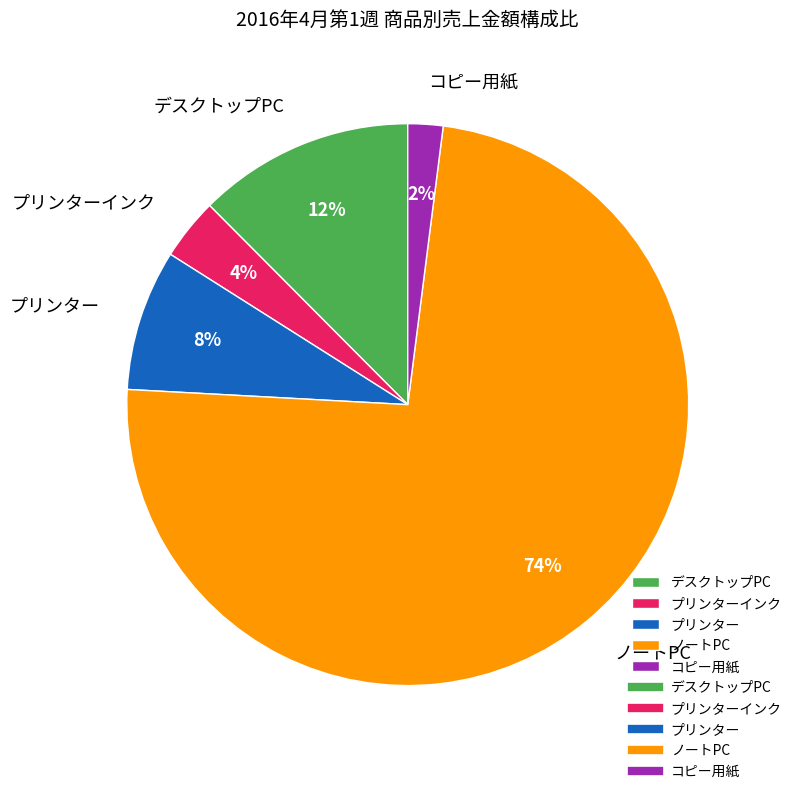

Which slice is the largest?

ノートPC